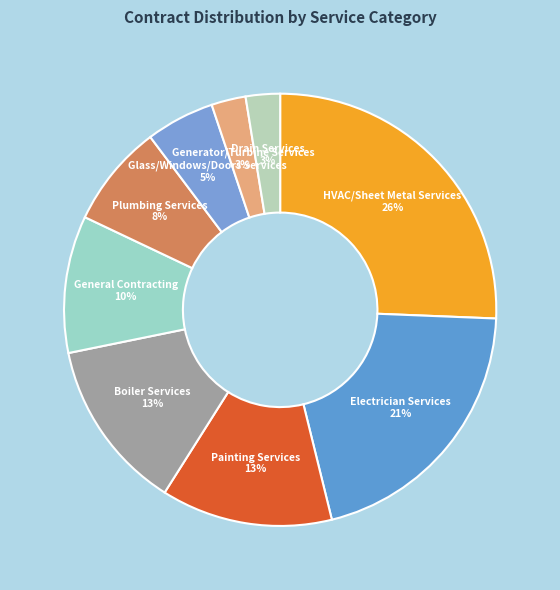

How many slices are in this pie chart?

9